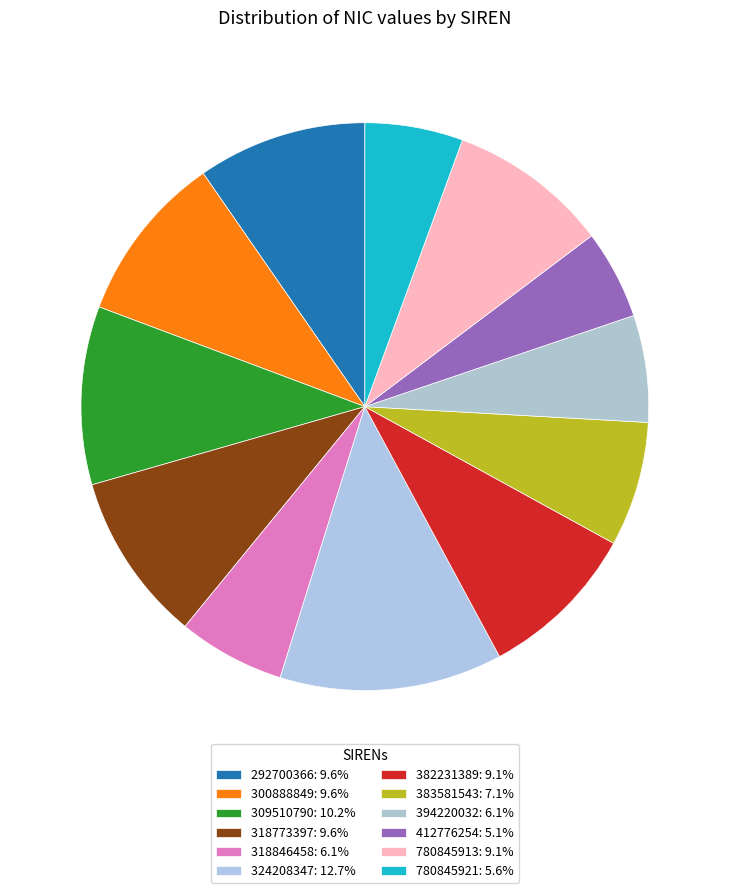

To the nearest percent, what is the difference between the 780845921 and 780845913 slice percentages?

4%